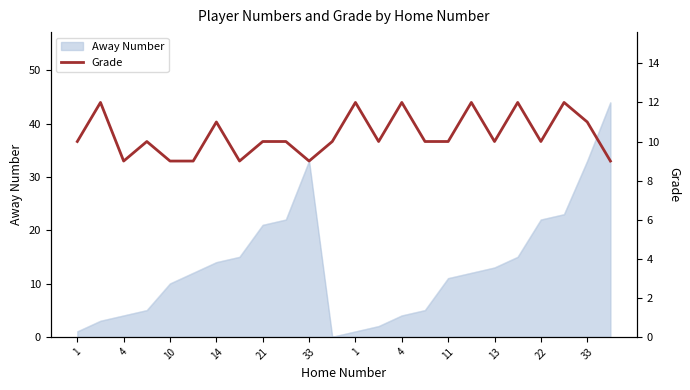

True or false: there are more than 1 points higher than both neighbors.

True